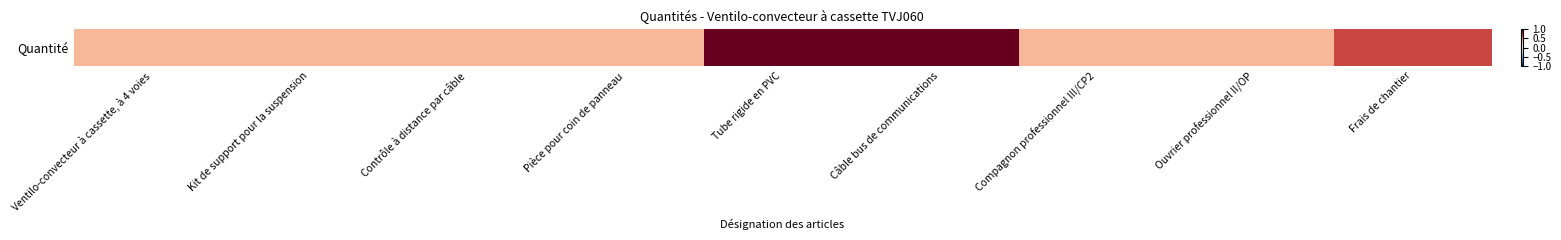

Reading left to right, what are all the values shown in this chart?

0.3	0.3	0.3	0.3	1.0	1.0	0.3	0.3	0.7